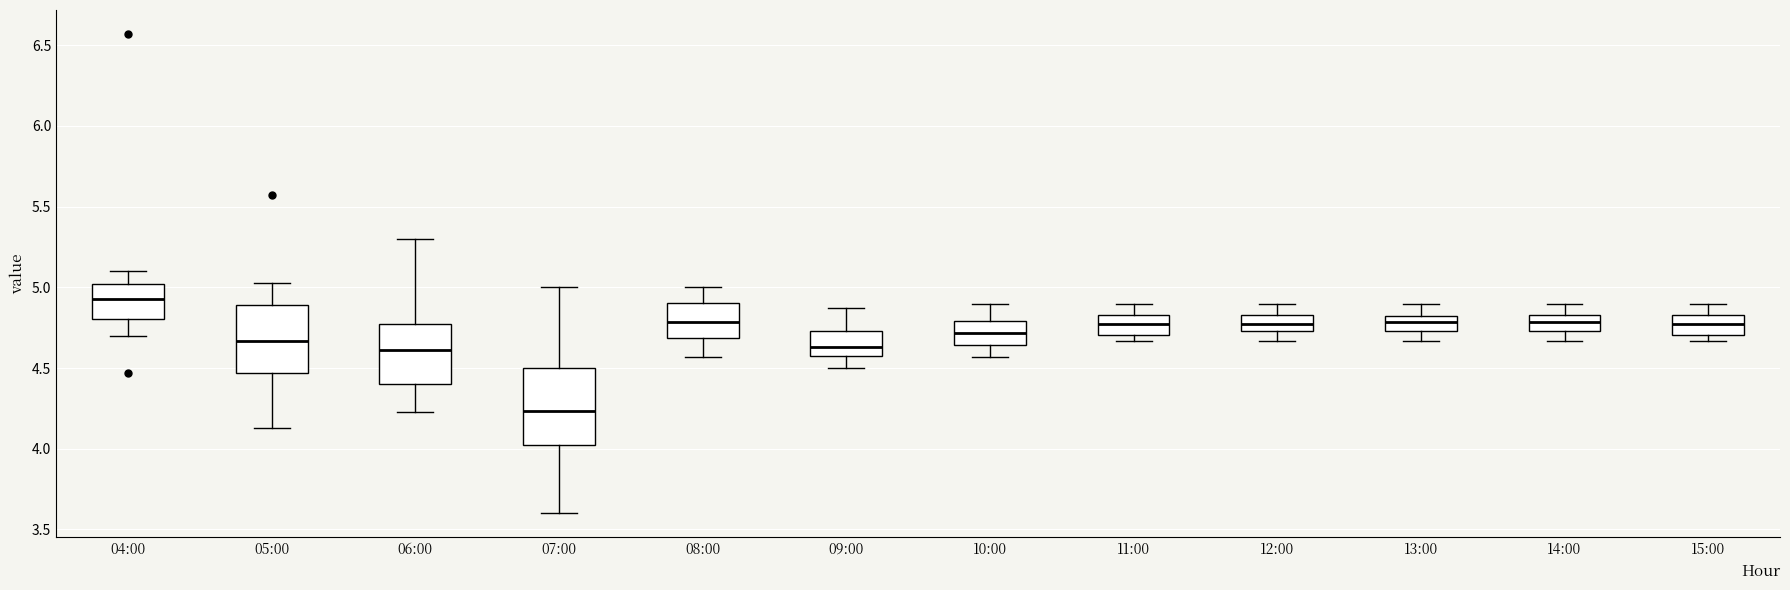

Reading left to right, transcribe this box plot: for each box, give where its median line is, the range the box spans, and where its two whiskers end, as read against the y-axis. The values are not printed on the chart, so give them approximately, as read against the axis.

04:00: median 4.95, box 4.80 to 5.00, whiskers 4.70 to 5.10
05:00: median 4.65, box 4.45 to 4.90, whiskers 4.15 to 5.05
06:00: median 4.60, box 4.40 to 4.80, whiskers 4.25 to 5.30
07:00: median 4.25, box 4.05 to 4.50, whiskers 3.60 to 5.00
08:00: median 4.80, box 4.70 to 4.90, whiskers 4.55 to 5.00
09:00: median 4.65, box 4.60 to 4.75, whiskers 4.50 to 4.85
10:00: median 4.70, box 4.65 to 4.80, whiskers 4.55 to 4.90
11:00: median 4.75, box 4.70 to 4.85, whiskers 4.65 to 4.90
12:00: median 4.75 (inside the box), box 4.75 to 4.85, whiskers 4.65 to 4.90
13:00: median 4.80 (inside the box), box 4.75 to 4.80, whiskers 4.65 to 4.90
14:00: median 4.80, box 4.75 to 4.85, whiskers 4.65 to 4.90
15:00: median 4.75, box 4.70 to 4.85, whiskers 4.65 to 4.90